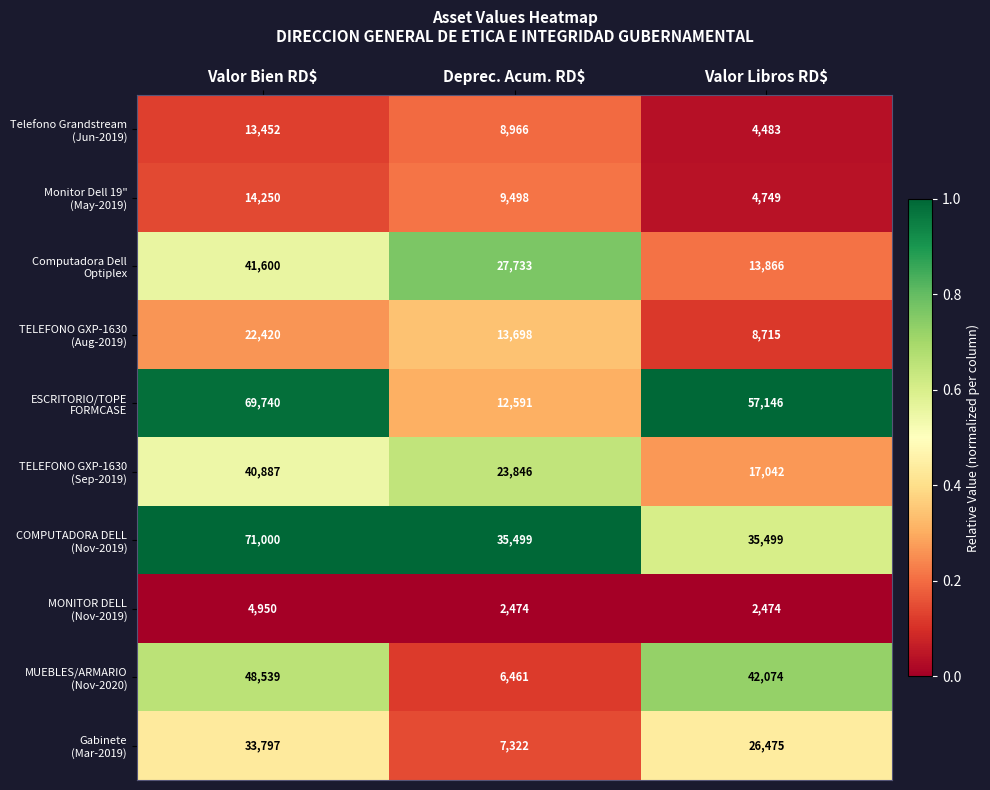

What is the spread (max minus min) of values at Deprec. Acum. RD$?

33025